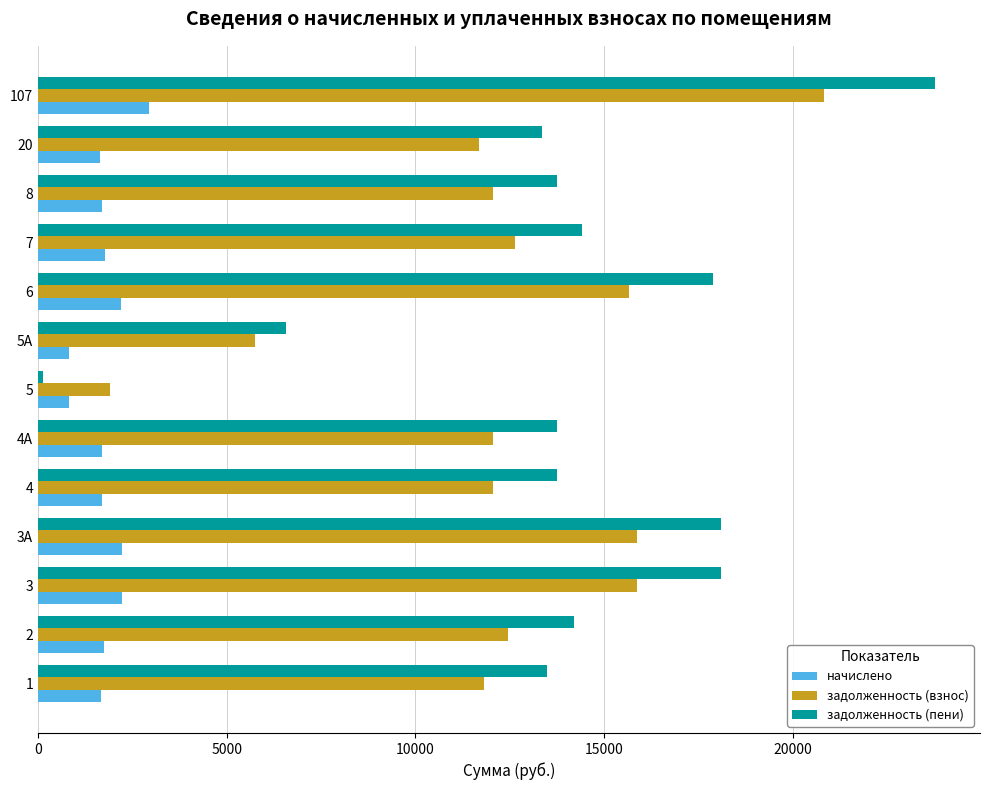

What is the difference between the maximum and minimum values in the задолженность (пени) series?

23640.3